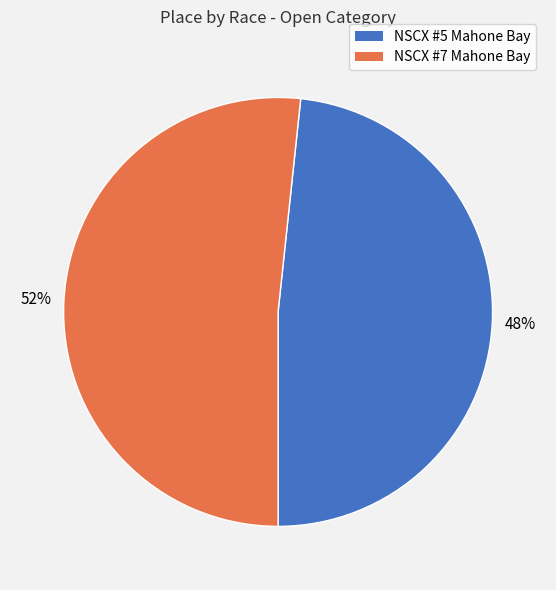

Approximately how many times larger is the value at NSCX #5 Mahone Bay compared to NSCX #7 Mahone Bay?

0.9